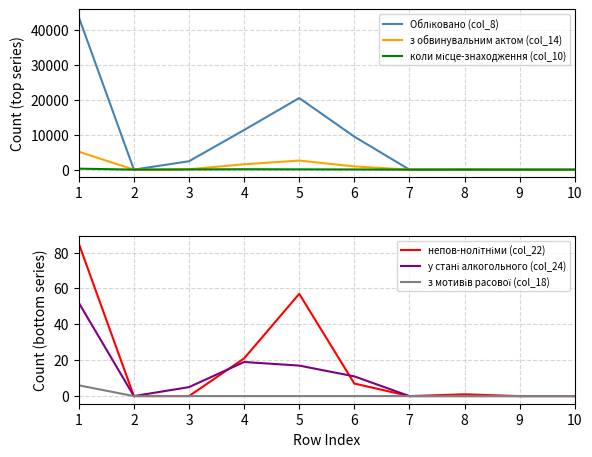

At which category does the chart reach its minimum across all series?

2